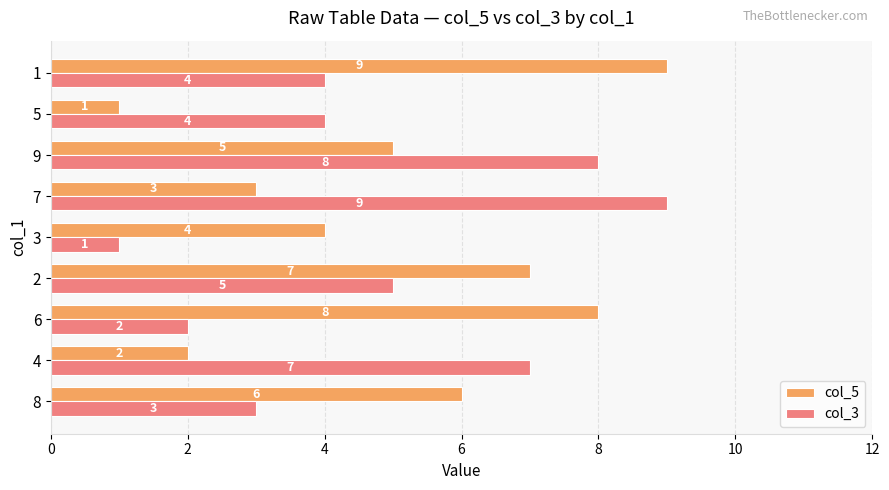

At how many categories does at least one series exceed 5?

7